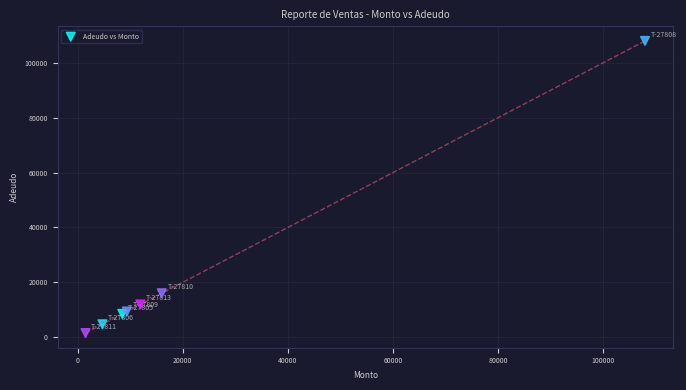

What Y value in the scatter plot is closest to 54750?

16015